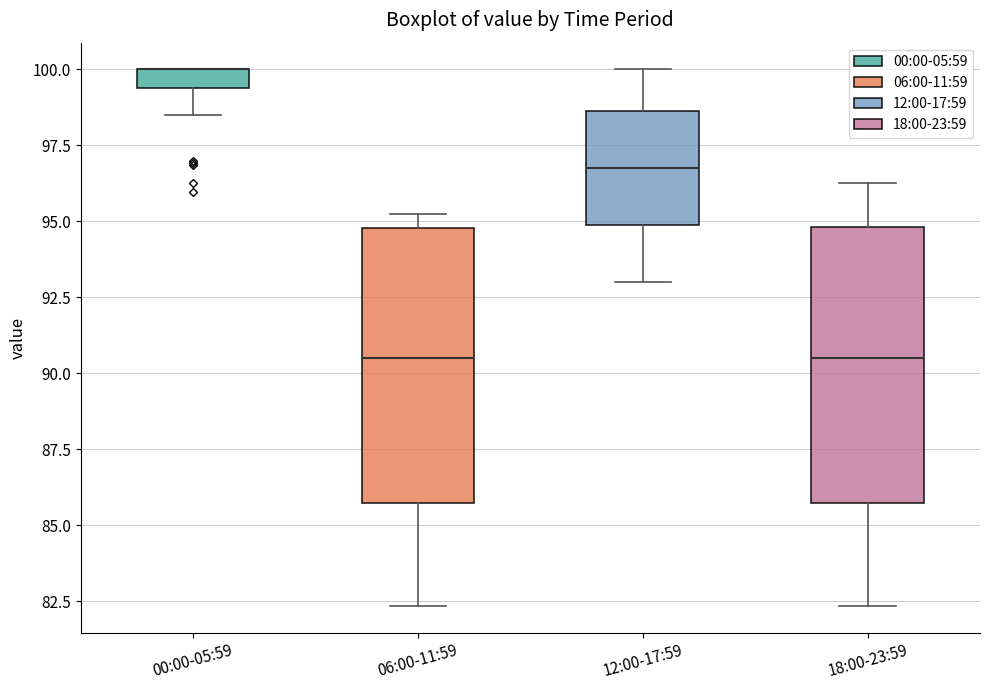

Where is the upper edge of the box for 00:00-05:59 on the y-axis? The values are not printed on the chart, so give them approximately, as read against the axis.

100.0